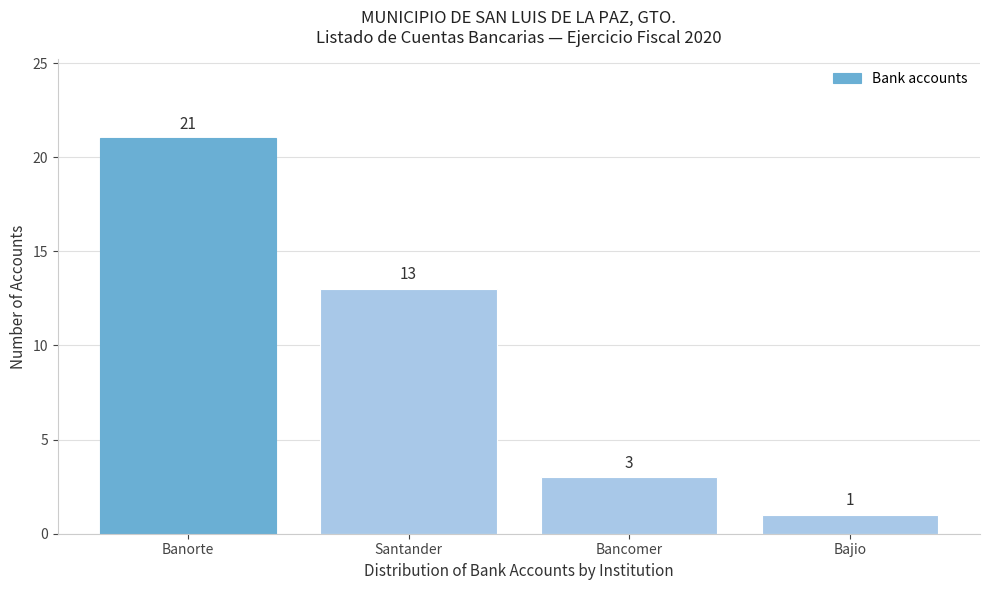

Reading left to right, extract all data points from this chart.

21	13	3	1